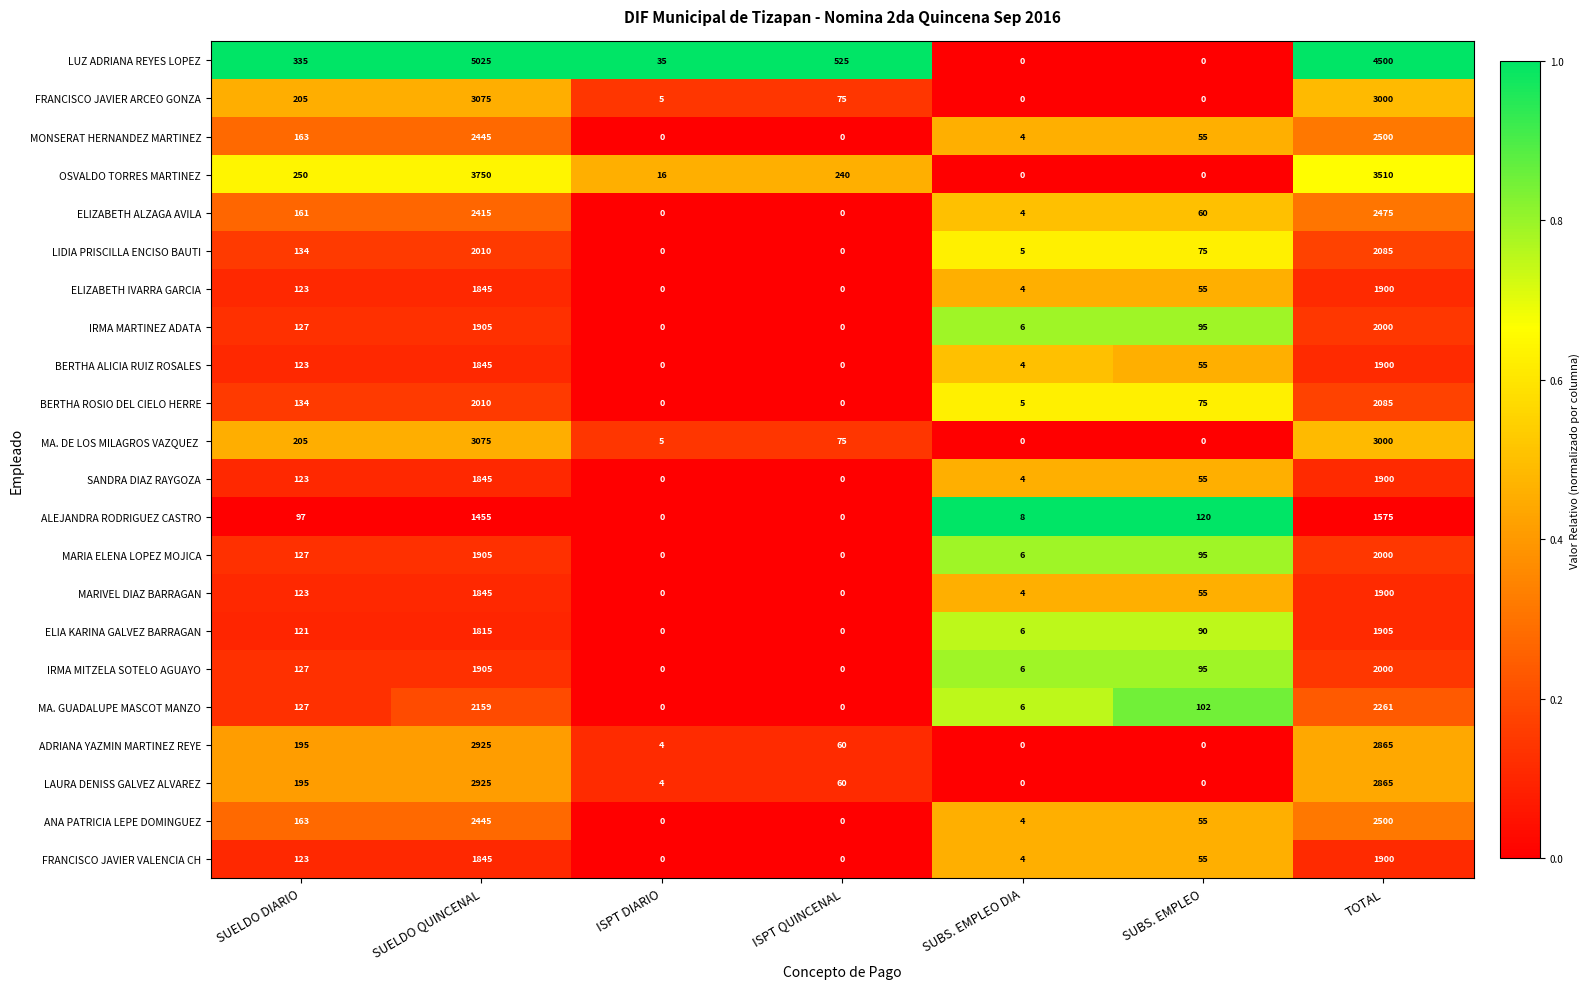

Which series has the largest range (max minus min)?

LUZ ADRIANA REYES LOPEZ